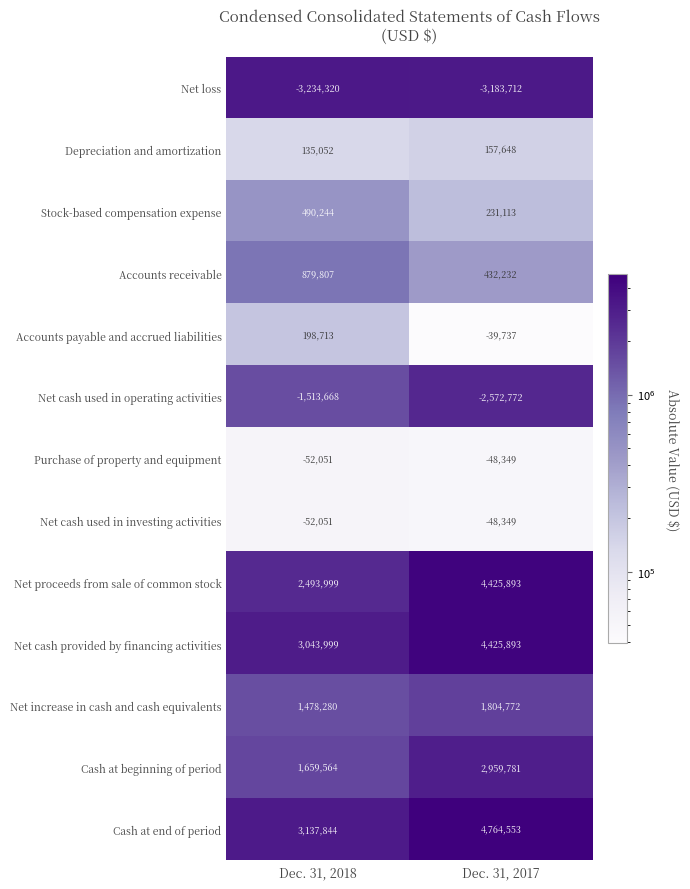

What is the smallest value displayed?

-3234320